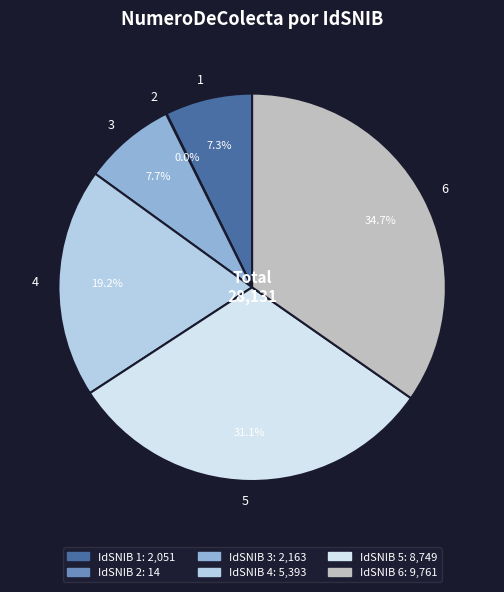

True or false: 4 accounts for 19% of the total.

True